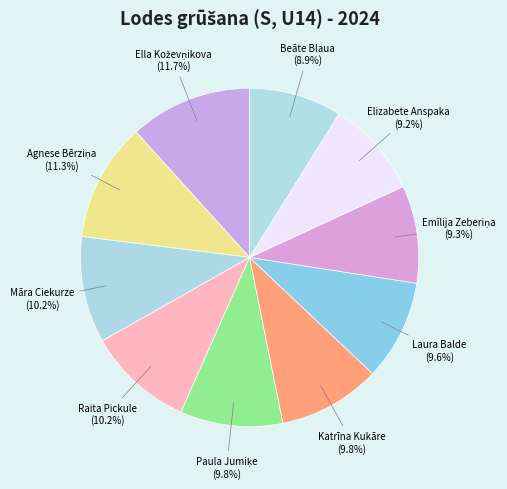

What percentage is the Laura Balde slice, to the nearest percent?

10%